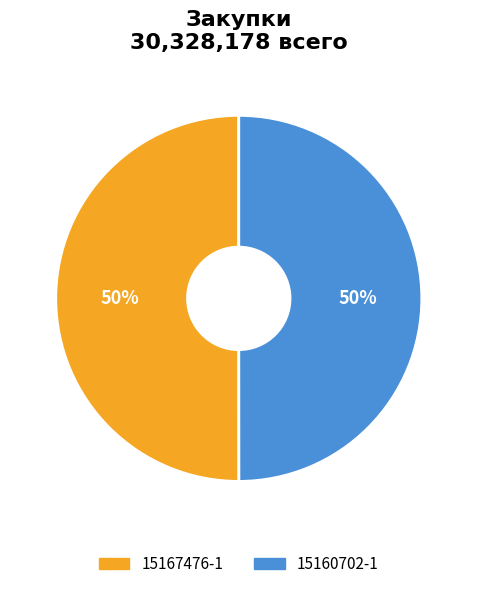

To the nearest percent, what portion does 15167476-1 represent?

50%